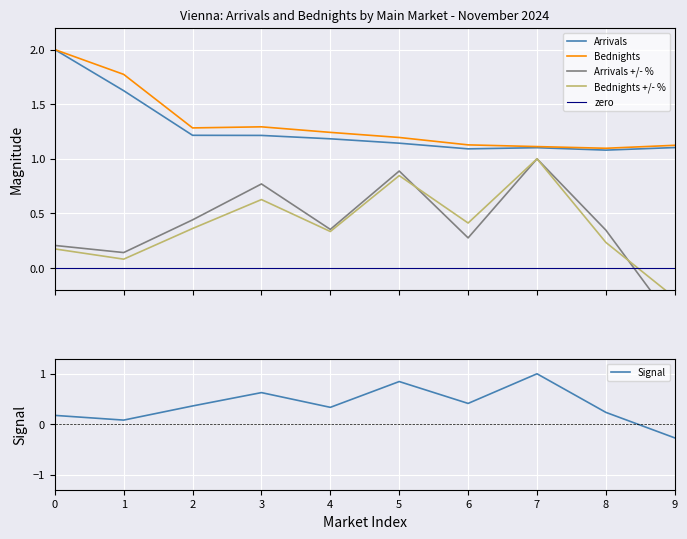

Reading right to left, list all the values displayed in this chart.

Arrivals: 1.1	1.1	1.1	1.1	1.1	1.2	1.2	1.2	1.6	2.0
Arrivals +/- %: -0.5	0.3	1.0	0.3	0.9	0.4	0.8	0.4	0.1	0.2
Bednights: 1.1	1.1	1.1	1.1	1.2	1.2	1.3	1.3	1.8	2.0
Bednights +/- %: -0.3	0.2	1.0	0.4	0.8	0.3	0.6	0.4	0.1	0.2